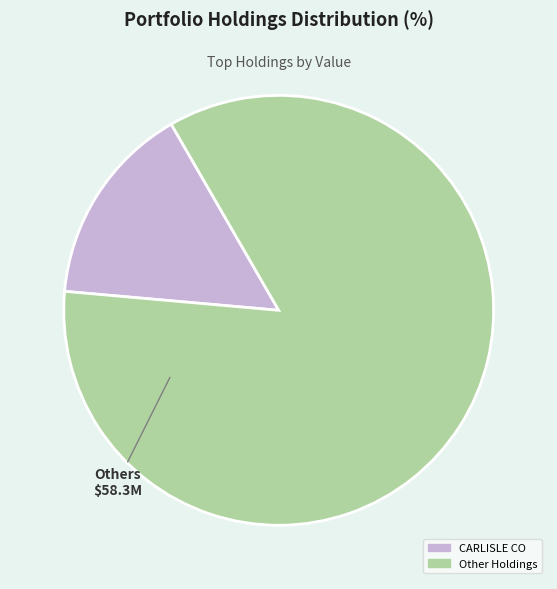

Is there a majority slice in this chart?

Yes